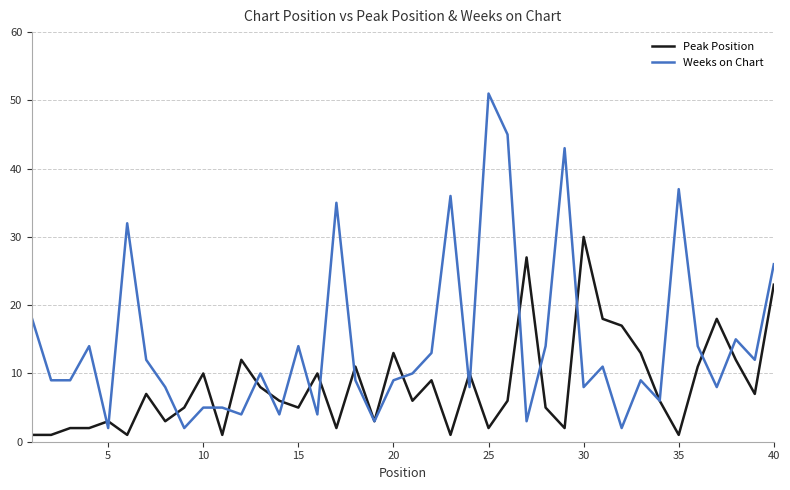

What is the highest value of the Peak Position series?

30